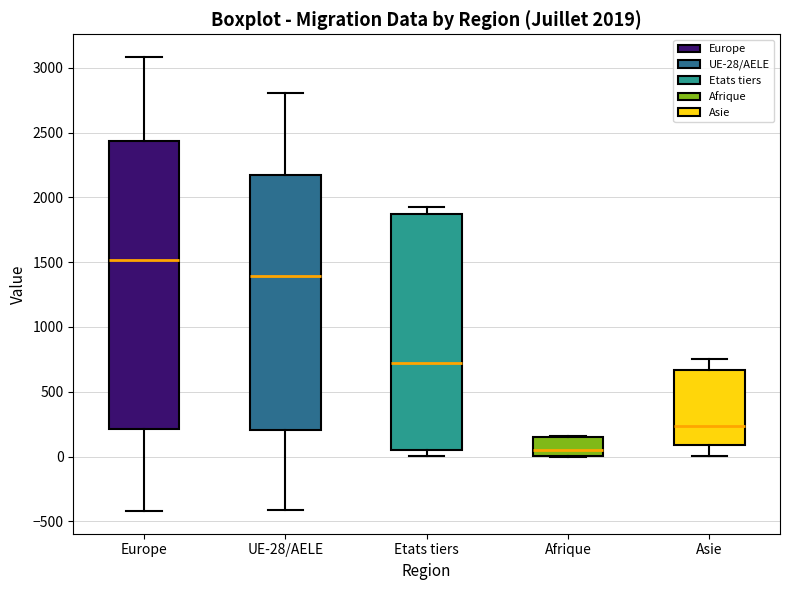

Which box has the lowest median line?

Afrique